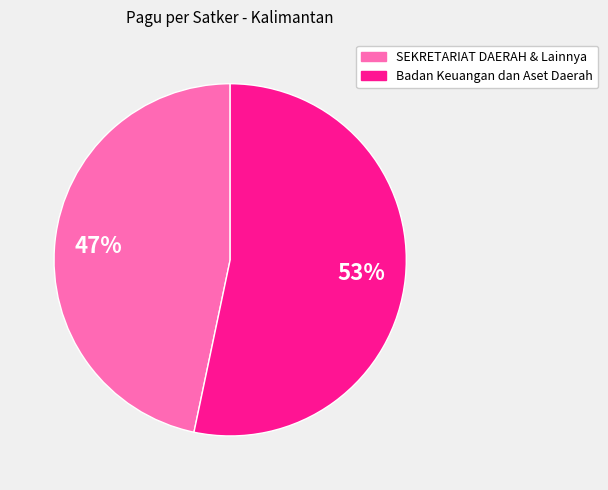

Is there a majority slice in this chart?

Yes